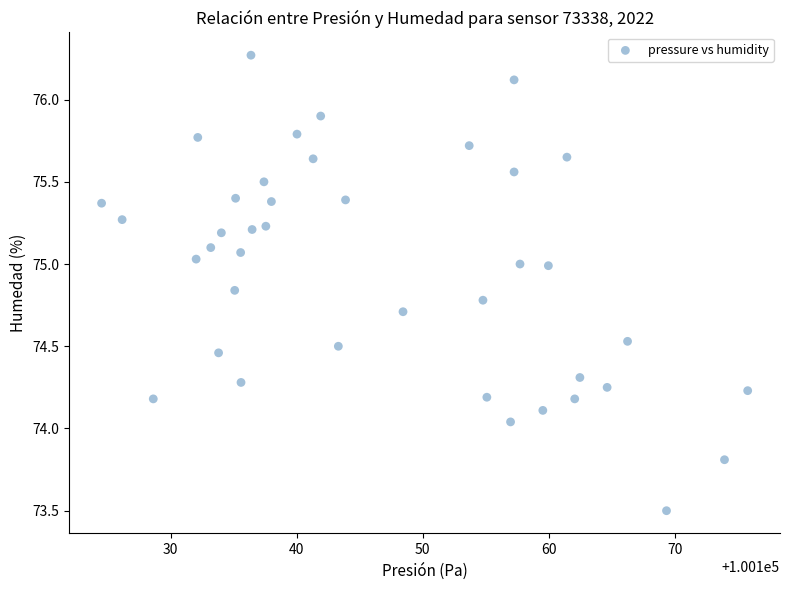

What is the range of X values (max minus min)?

51.2